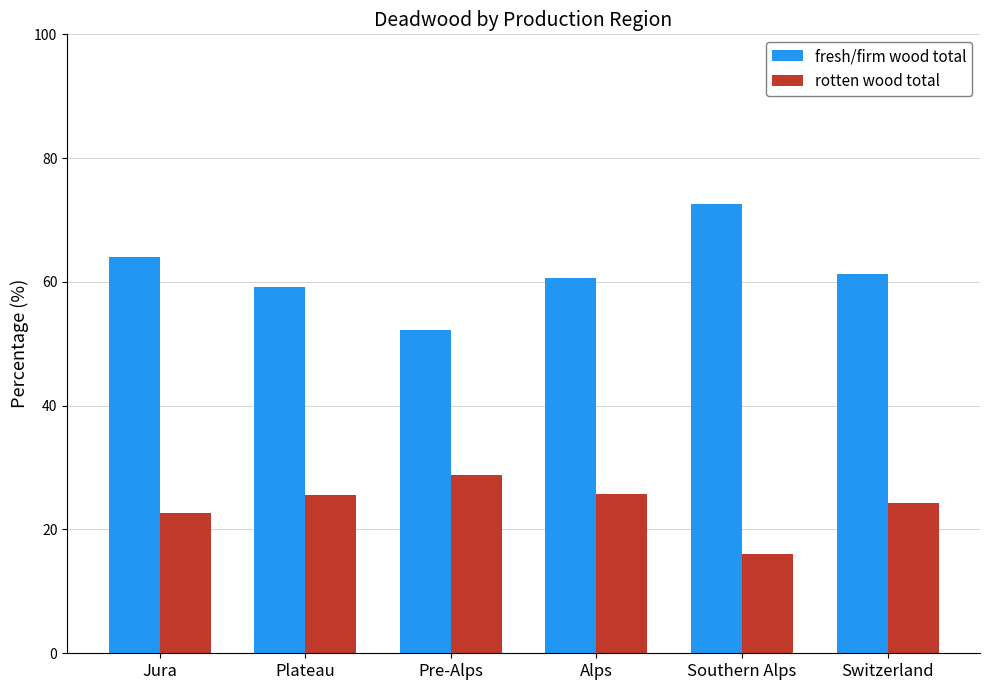

What are all the series names shown in the legend?

fresh/firm wood total, rotten wood total